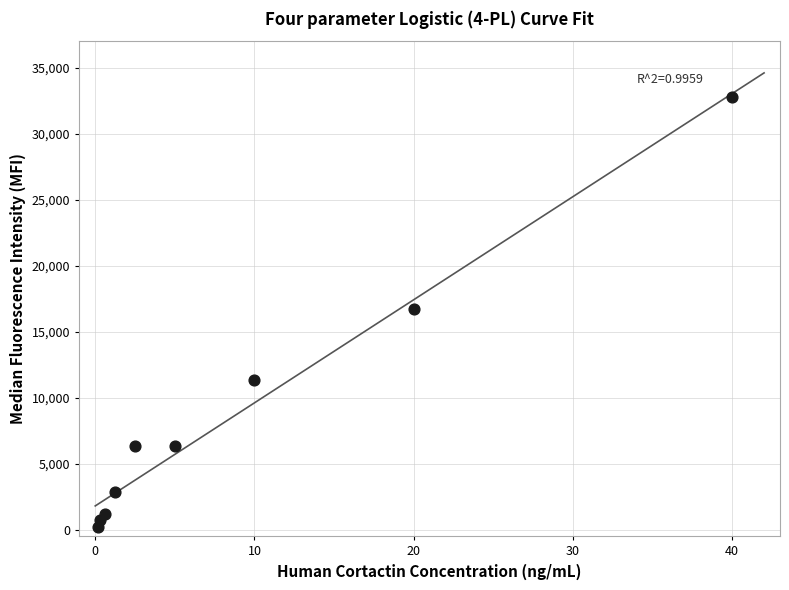

What is the range of Y values (max minus min)?

32545